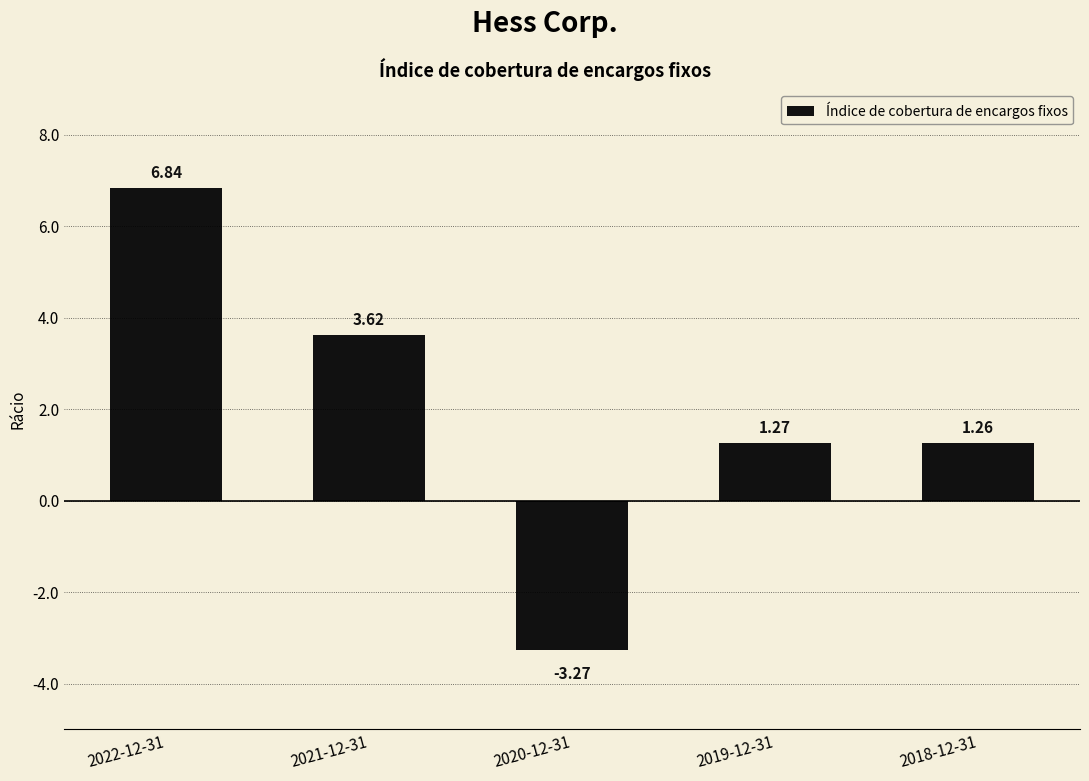

Which has a higher value, 2020-12-31 or 2019-12-31?

2019-12-31